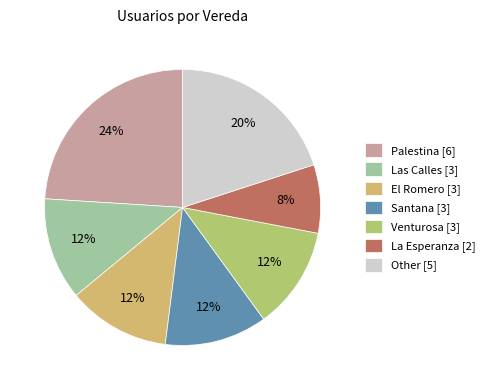

Is Santana the majority of the pie?

No